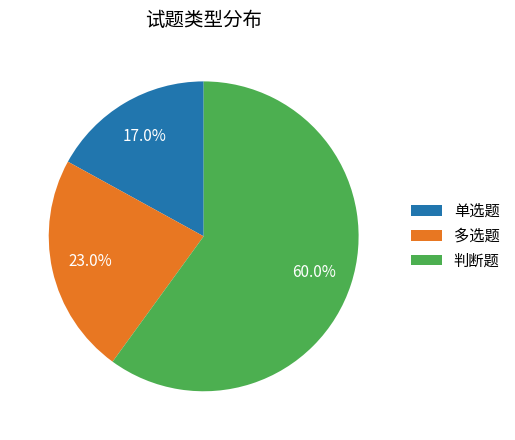

The 判断题 slice represents 53% of the pie. True or false?

False